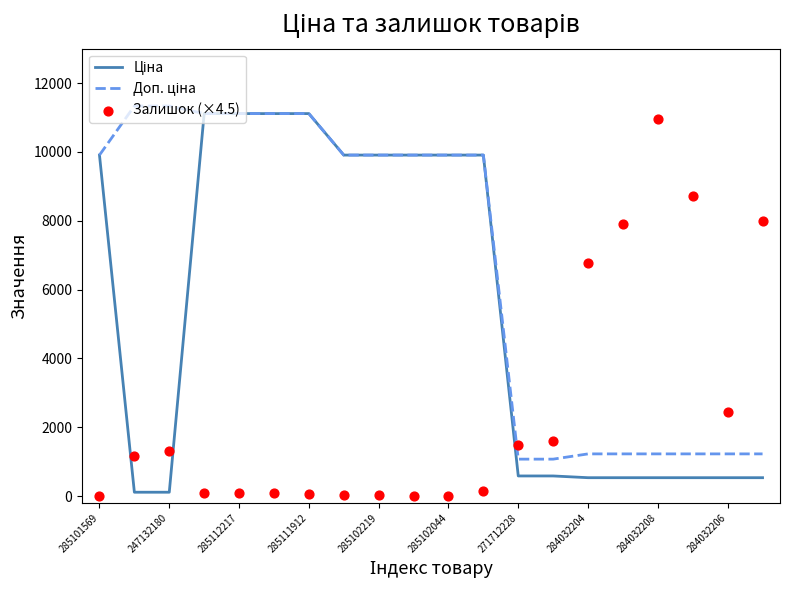

Which series has the largest total across all categories?

Доп. ціна